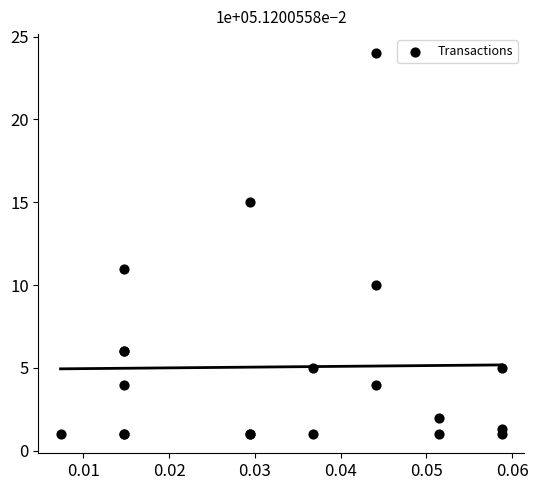

What Y value in the scatter plot is closest to 12?

11.0